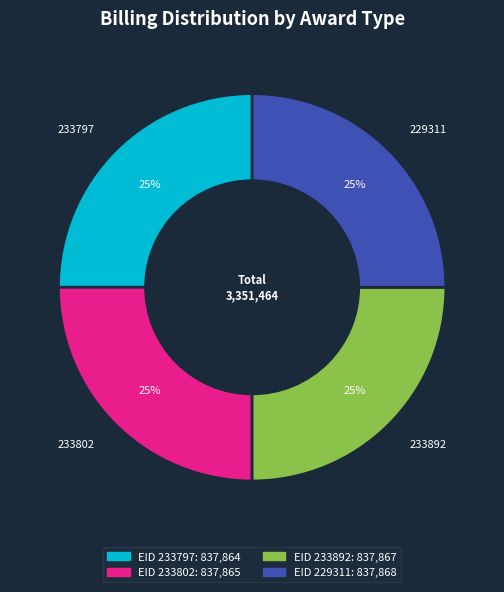

What is the ratio of the value at 233802 to the value at 233892?

1.0